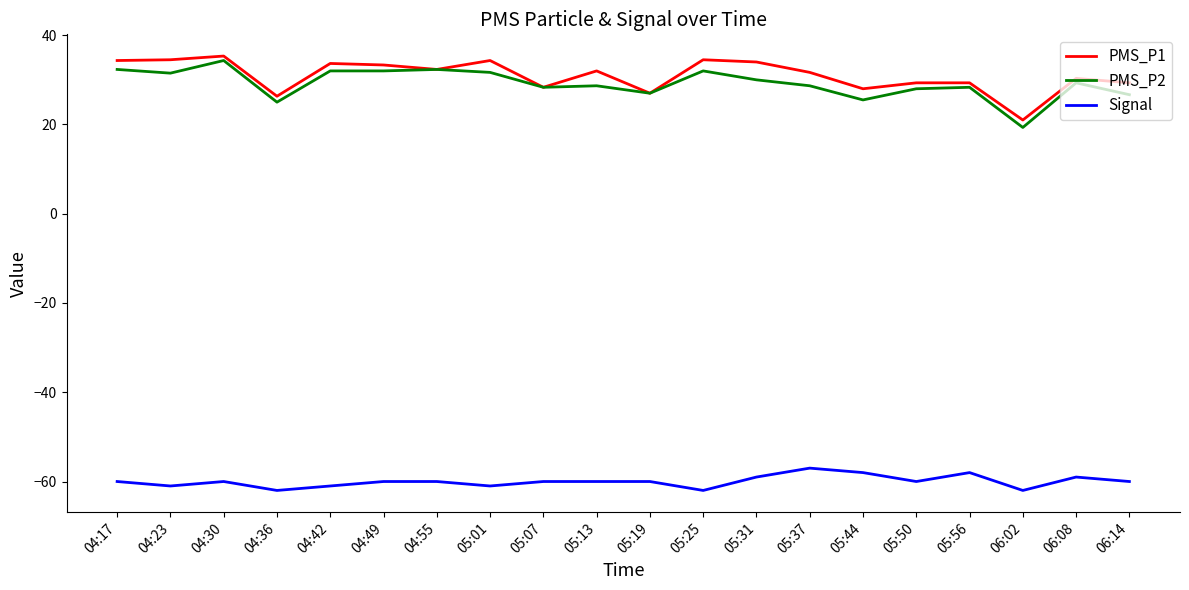

What is the maximum value for PMS_P1?

35.3